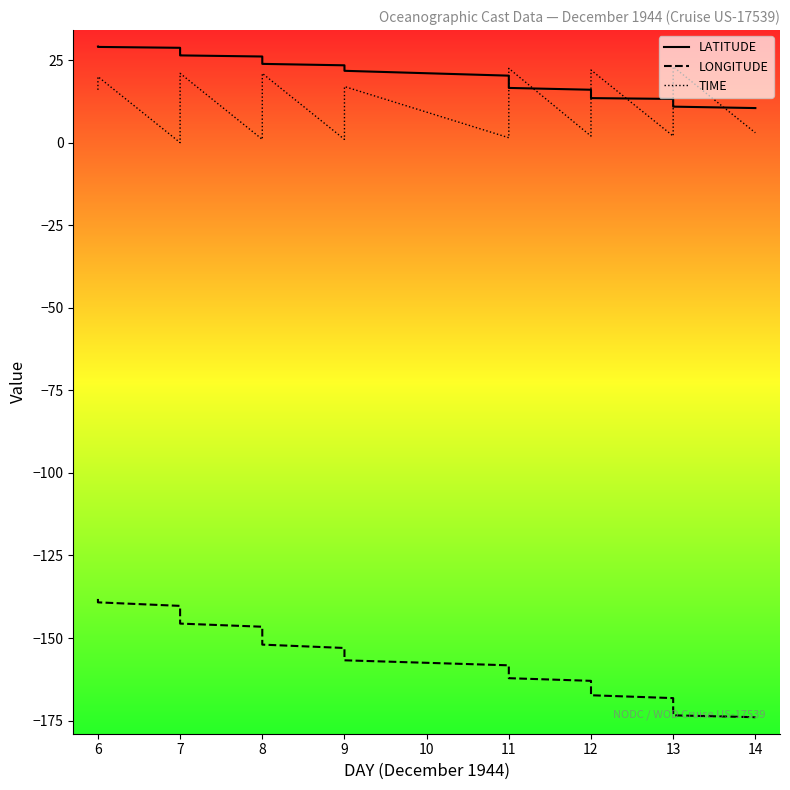

True or false: TIME has a value of 0.0 at 7.

True